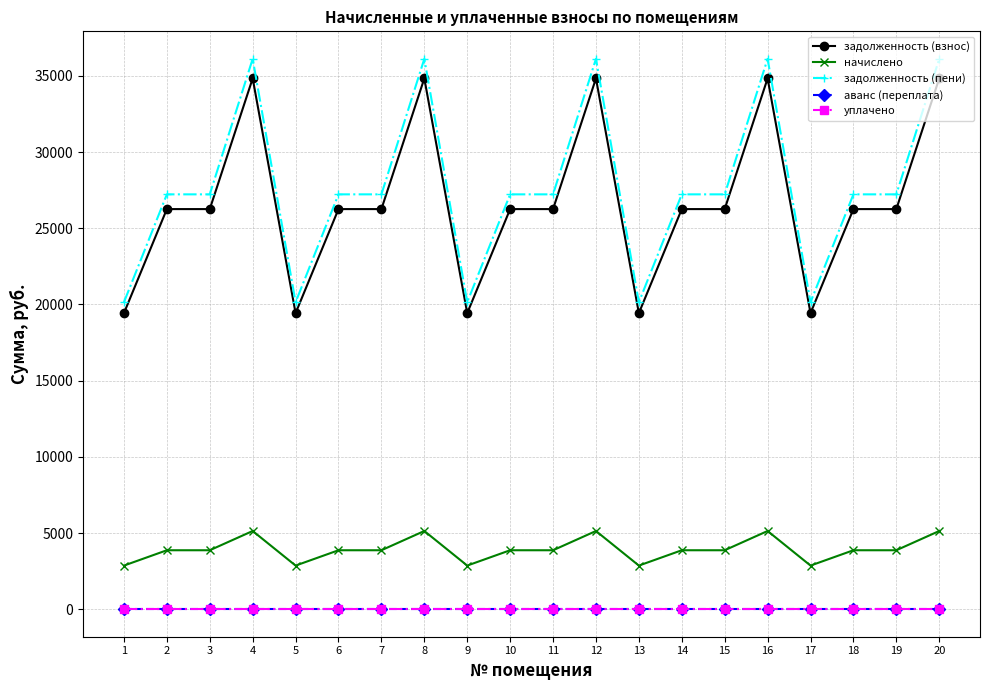

At which category does the chart reach its peak across all series?

4